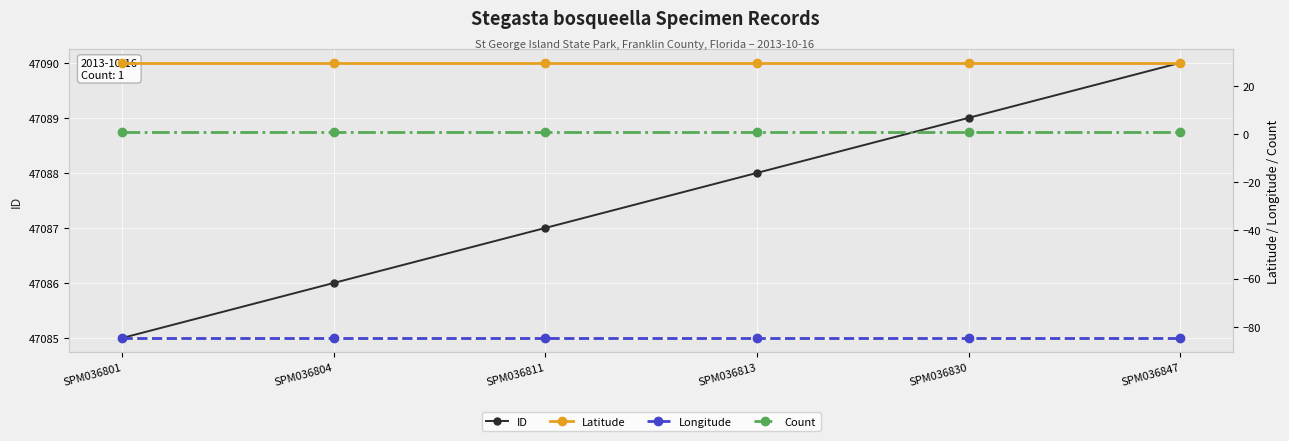

Reading left to right, transcribe all the data shown in this chart.

ID: 47085.0	47086.0	47087.0	47088.0	47089.0	47090.0
Latitude: 29.7	29.7	29.7	29.7	29.7	29.7
Longitude: -84.7	-84.7	-84.7	-84.7	-84.7	-84.7
Count: 1.0	1.0	1.0	1.0	1.0	1.0